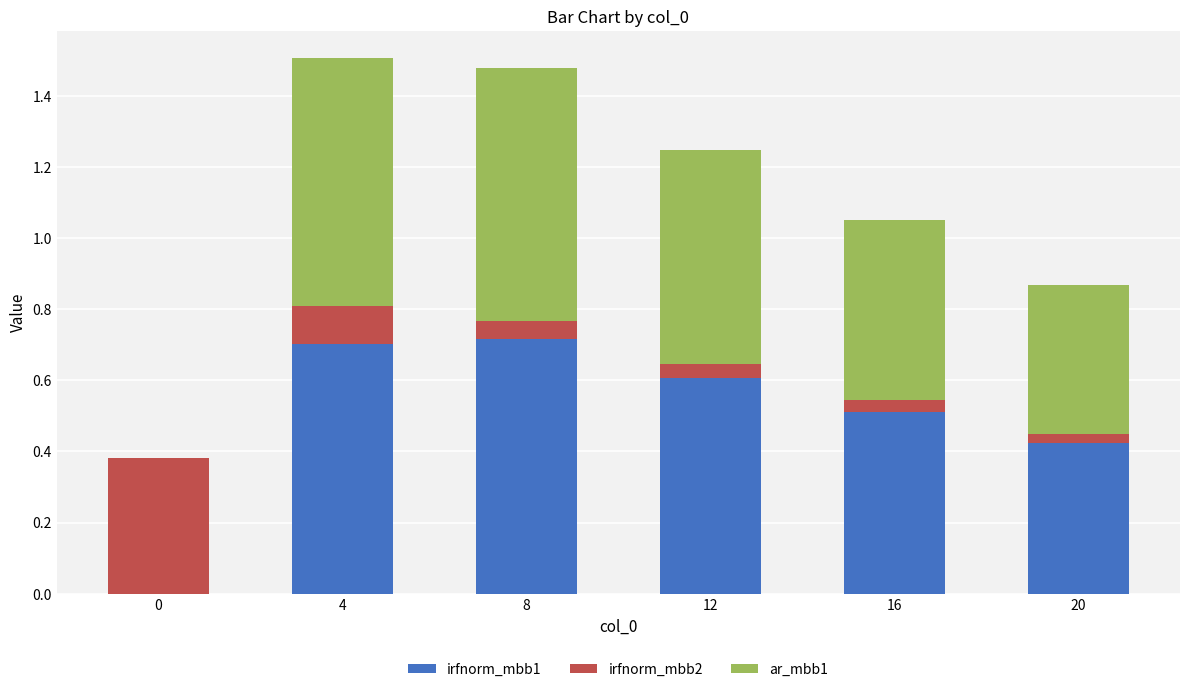

Count the number of data series in this chart.

3